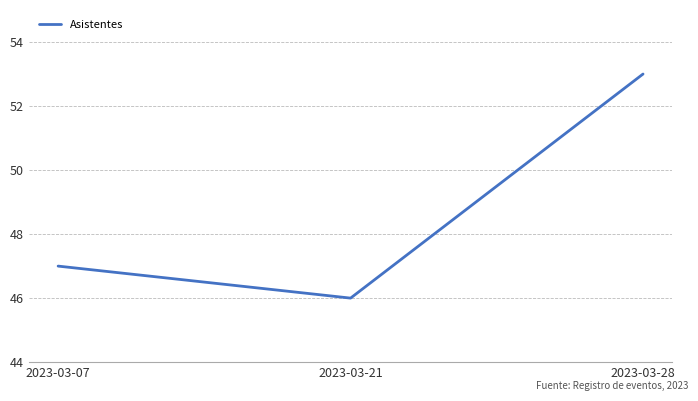

Does the chart display data point markers on the line(s)?

No